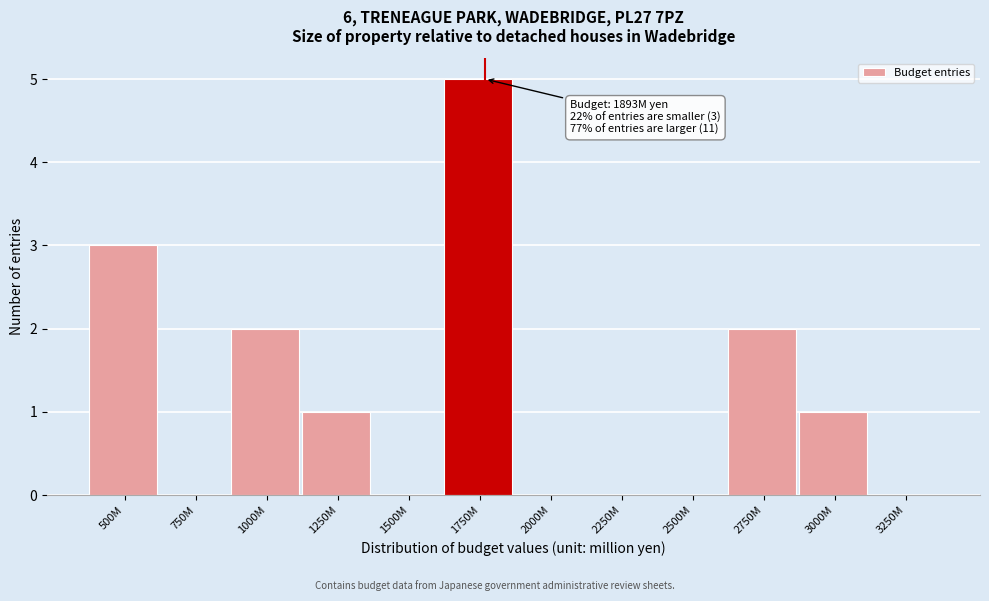

Reading left to right, transcribe all the data shown in this chart.

500M=3	750M=0	1000M=2	1250M=1	1500M=0	1750M=5	2000M=0	2250M=0	2500M=0	2750M=2	3000M=1	3250M=0